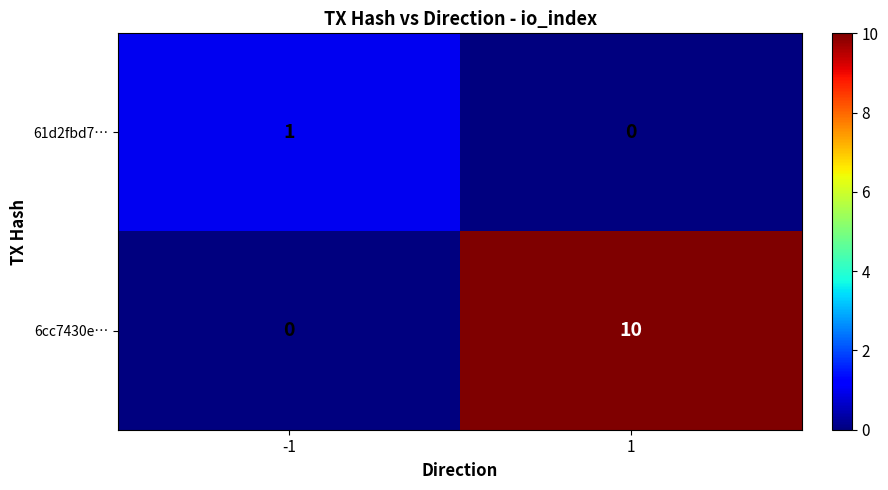

Which series has the largest range (max minus min)?

6cc7430e…